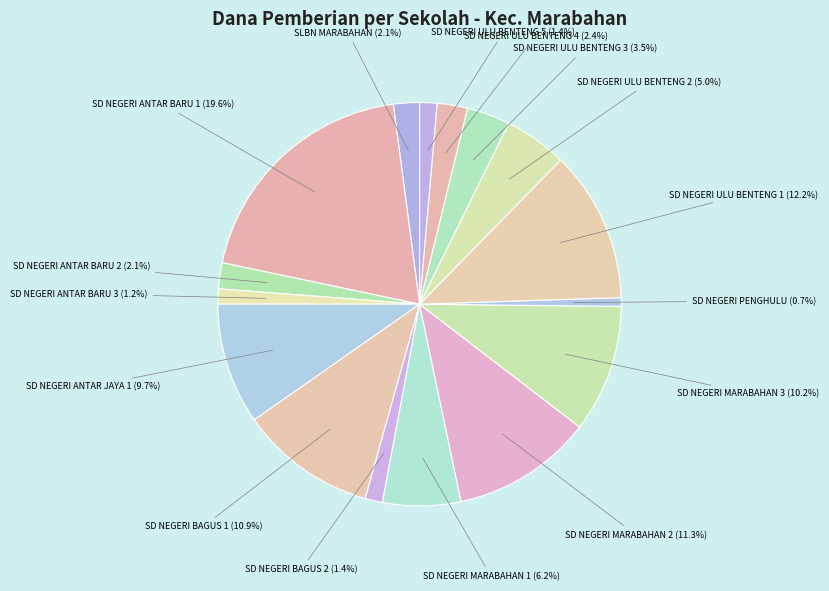

To the nearest percent, what portion does SD NEGERI ANTAR BARU 3 represent?

1%